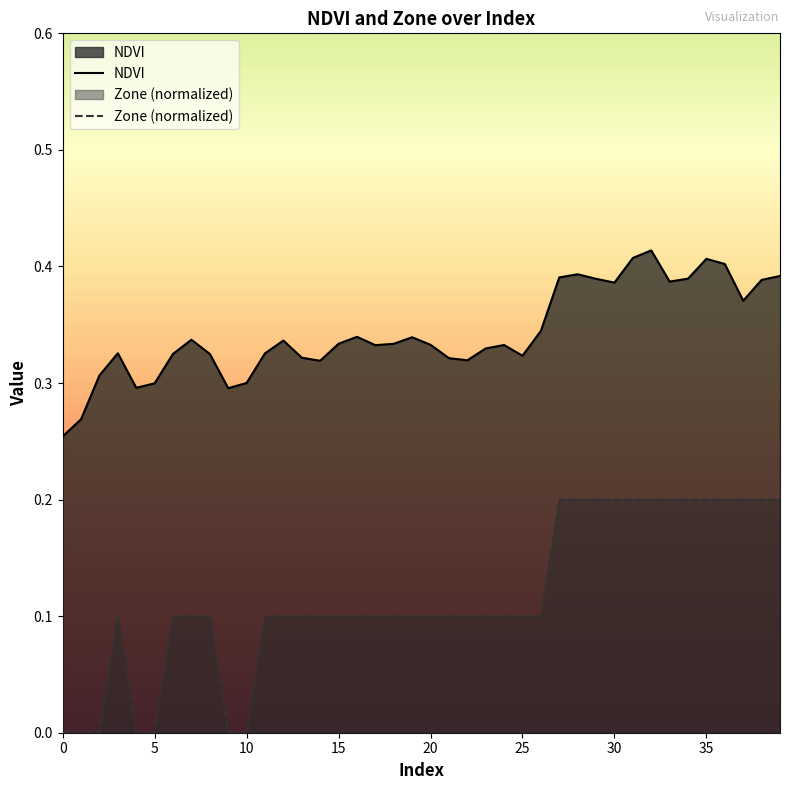

What is the difference between the second highest and minimum values in the Zone series?

0.2